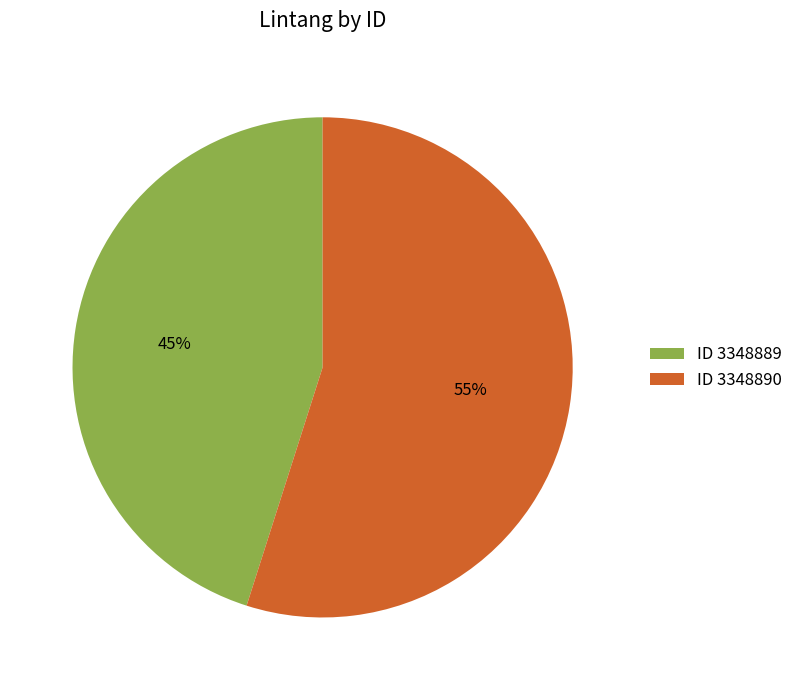

Is ID 3348890 the majority of the pie?

Yes